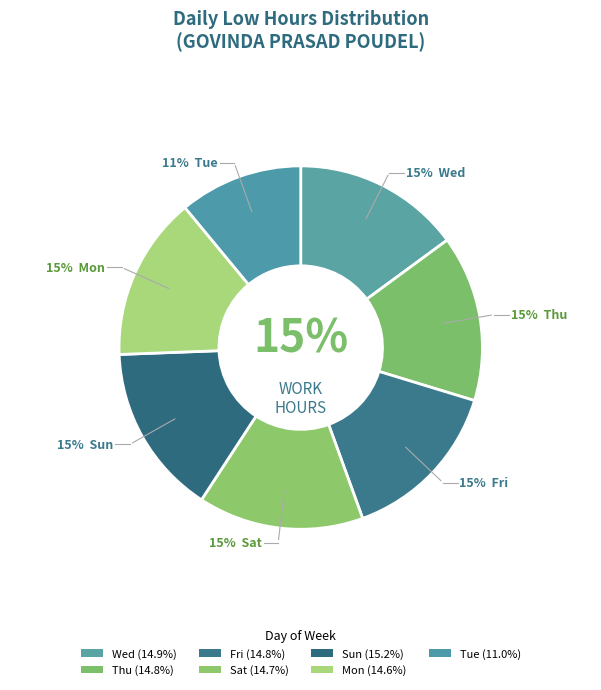

Is there a majority slice in this chart?

No